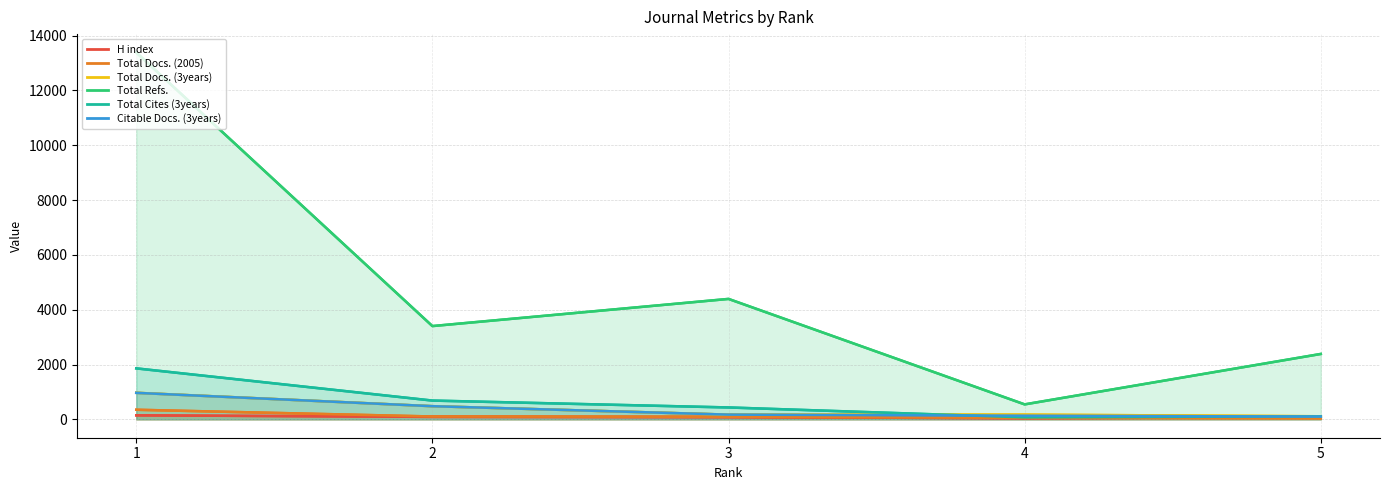

The Total Docs. (2005) series shows 57 at 5. True or false?

False